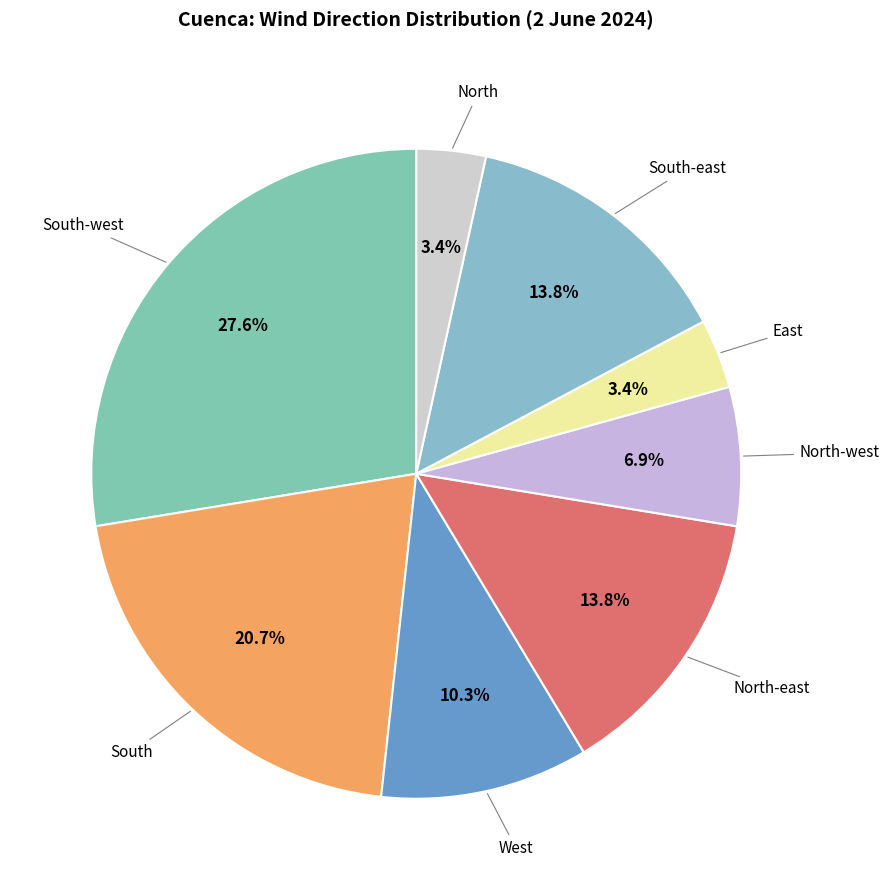

How many segments does this pie chart have?

8